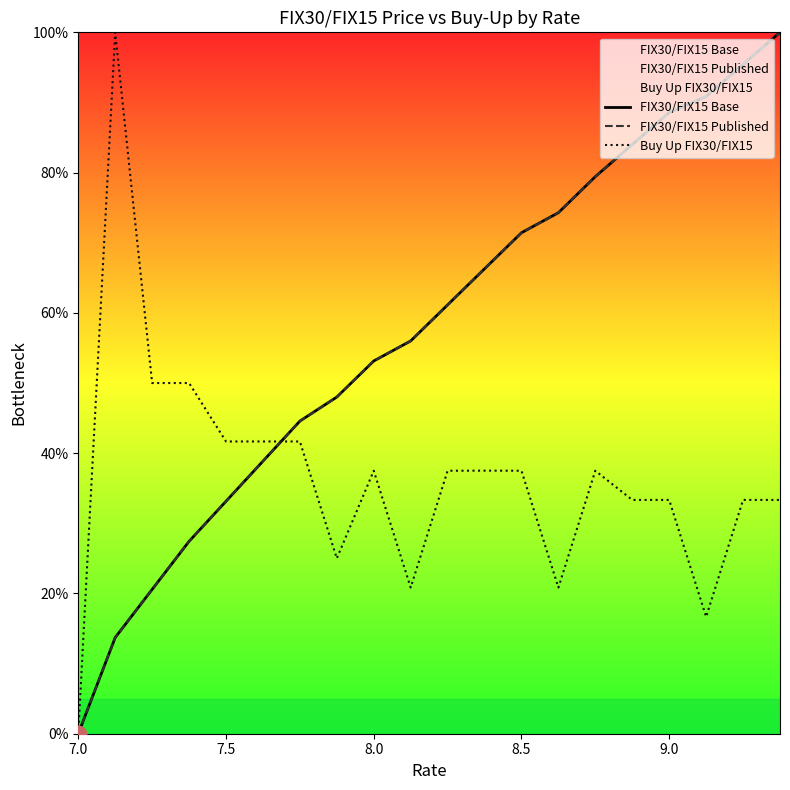

The FIX30/FIX15 Base series shows 60.8 at 9.5. True or false?

False